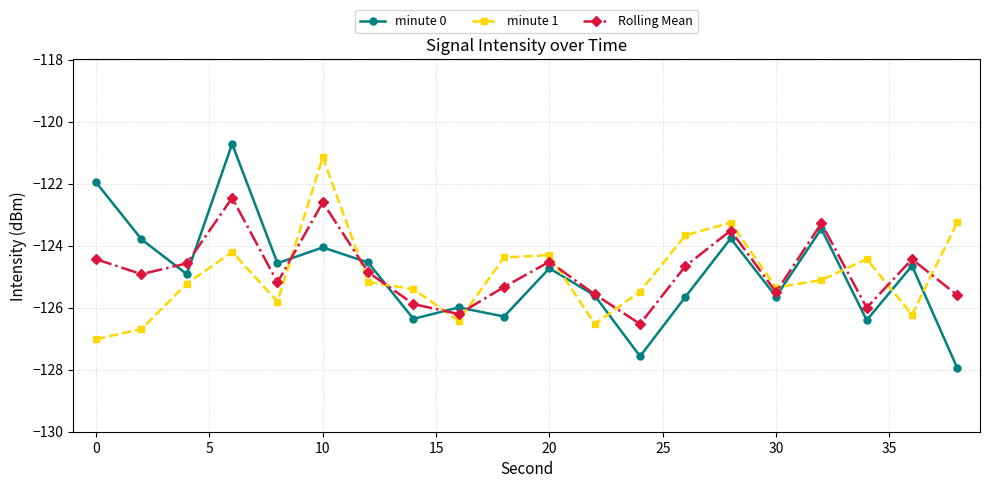

What is the value of the minute 0 point at the 9th from the left?

-126.0